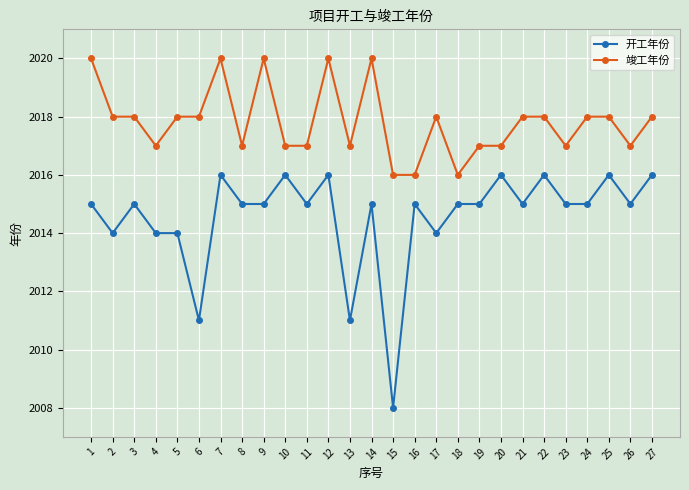

What value does the 竣工年份 series have at 12?

2020